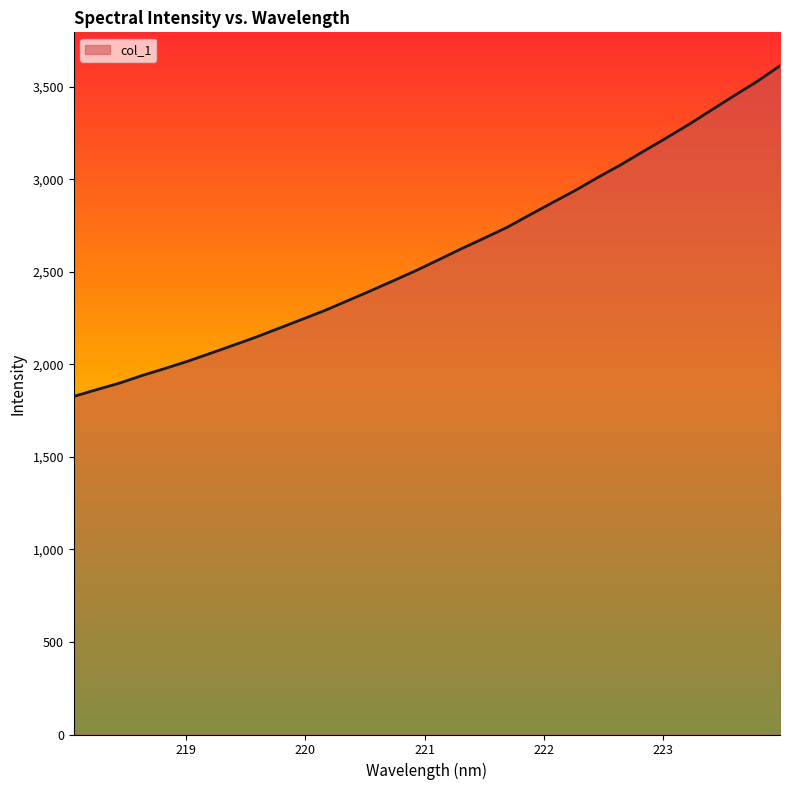

What is the minimum value shown in the chart?

1827.0